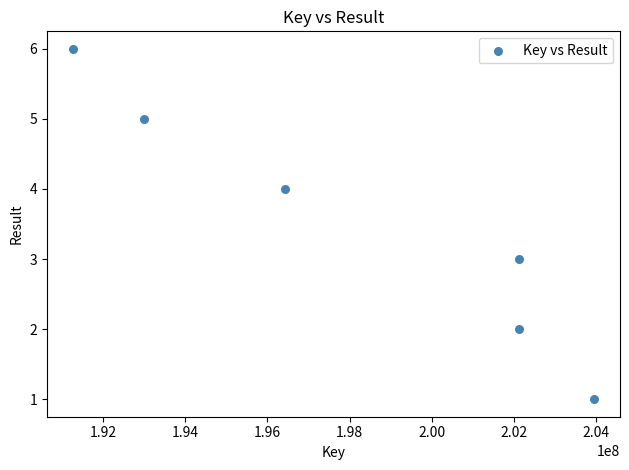

What is the range of Y values (max minus min)?

5